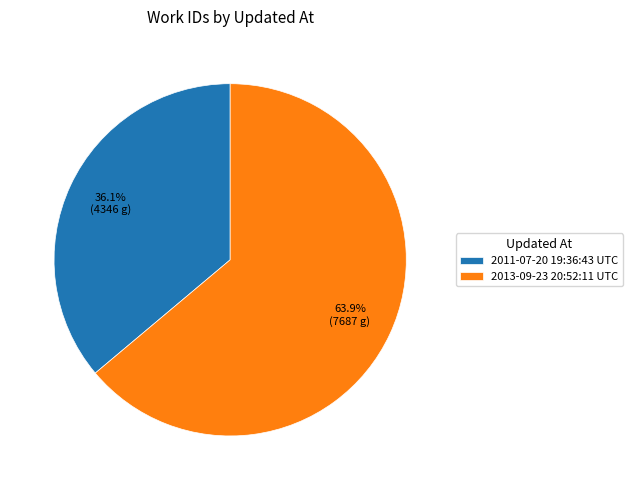

Is there any slice that represents more than half of the pie?

Yes